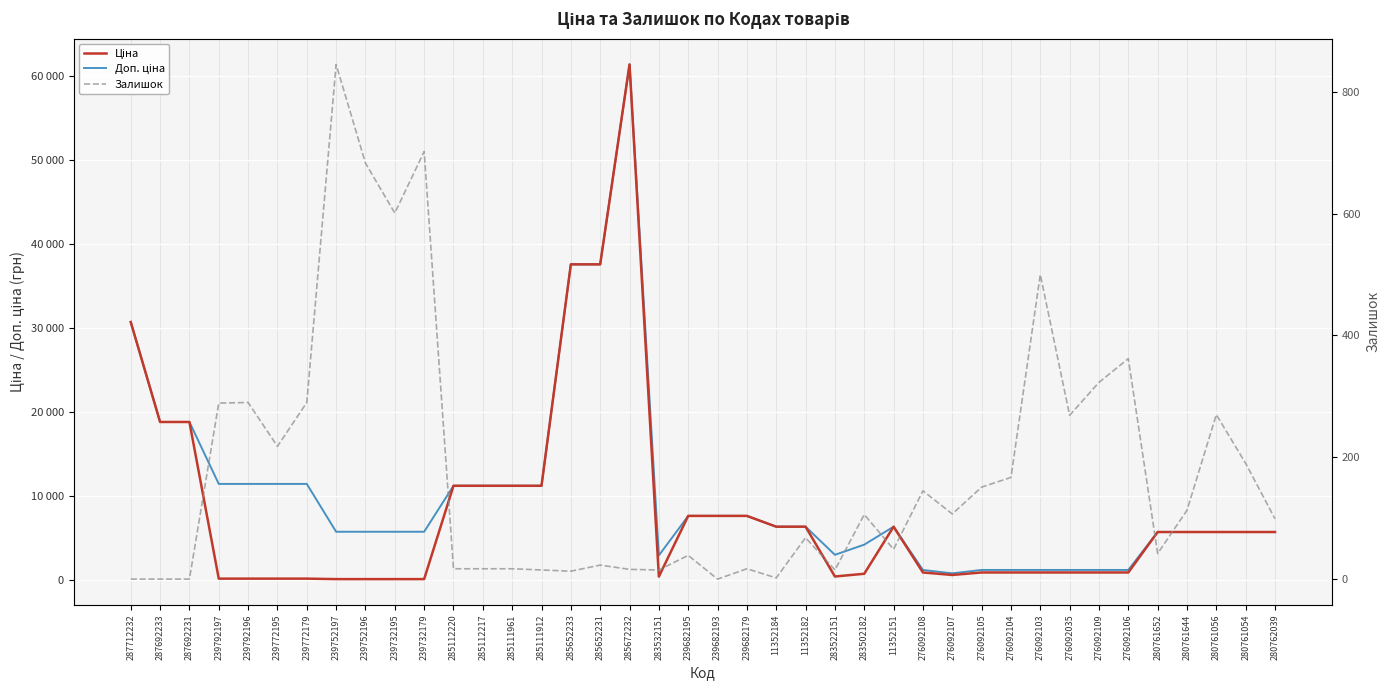

What is the total value across all series at 280761652?

11389.6